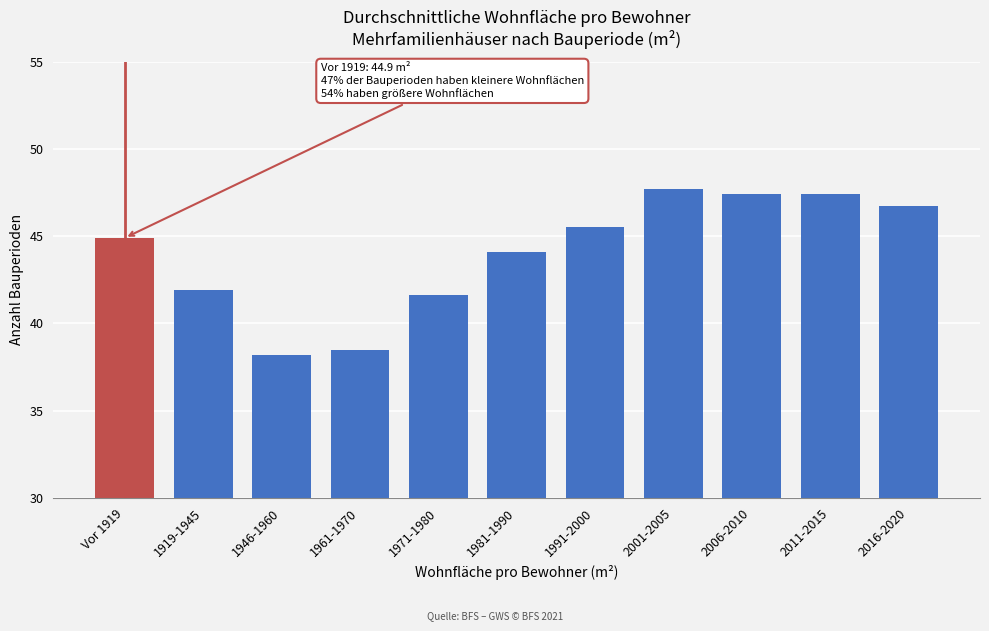

Reading left to right, what are all the values shown in this chart?

44.9	41.9	38.2	38.5	41.6	44.1	45.5	47.7	47.4	47.4	46.7